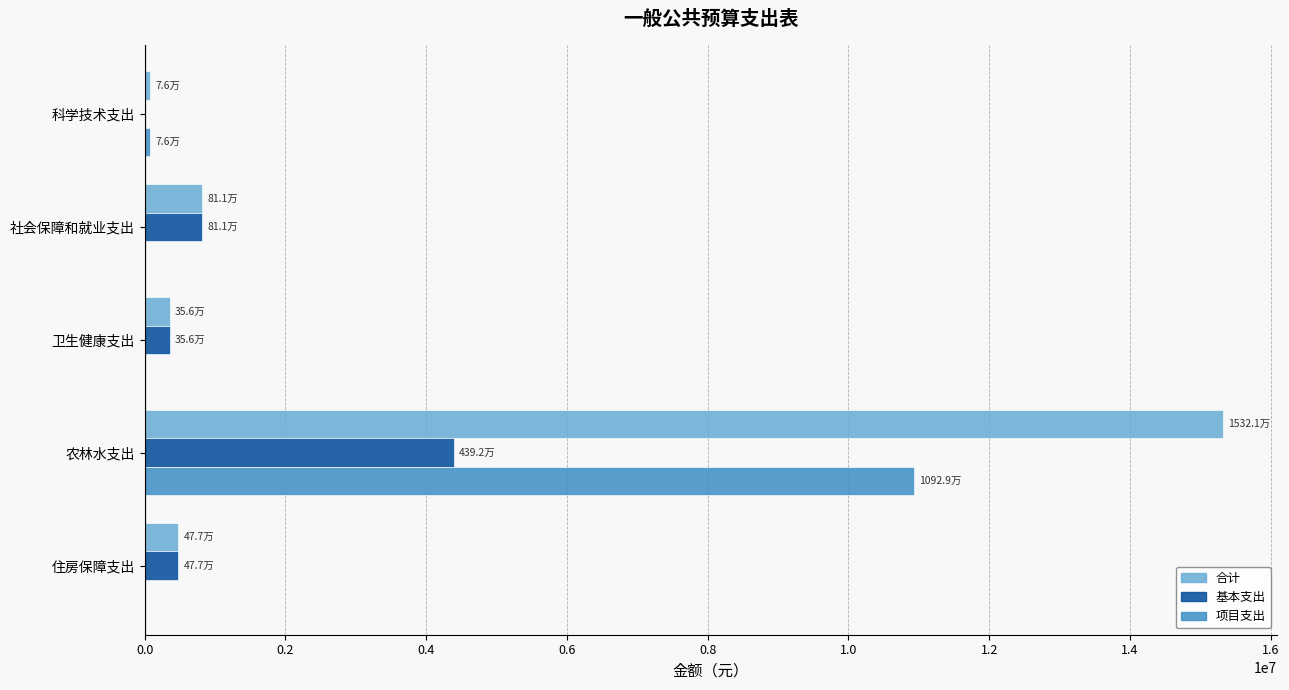

True or false: 项目支出 has a value of 10929260.5 at 农林水支出.

True